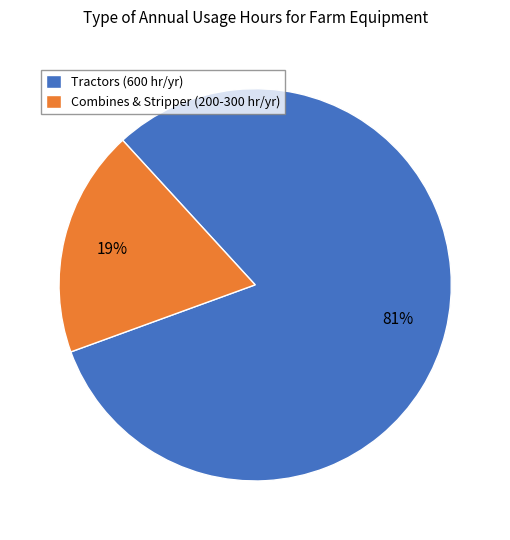

How many slices are in this pie chart?

2